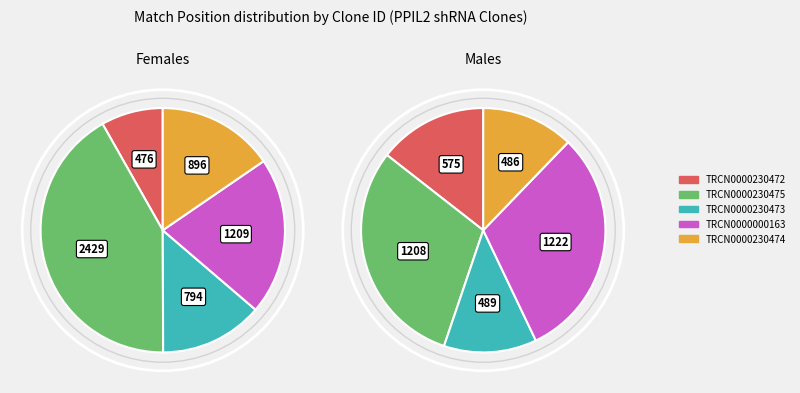

Which slice is the largest?

TRCN0000230475